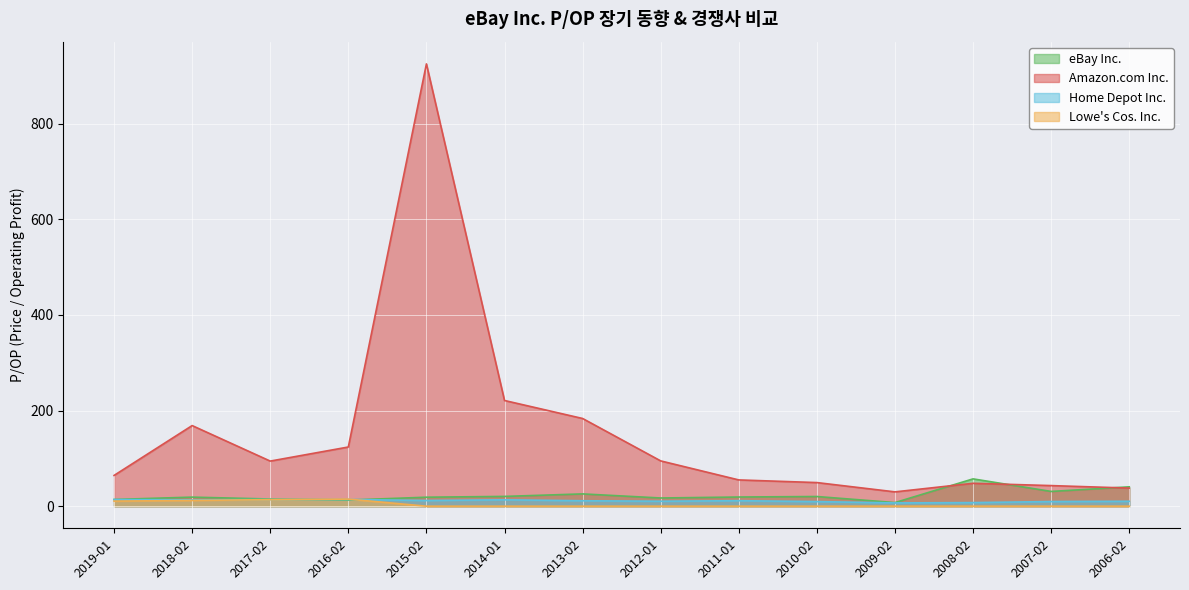

Where does the eBay Inc. series first go above 19?

2014-01